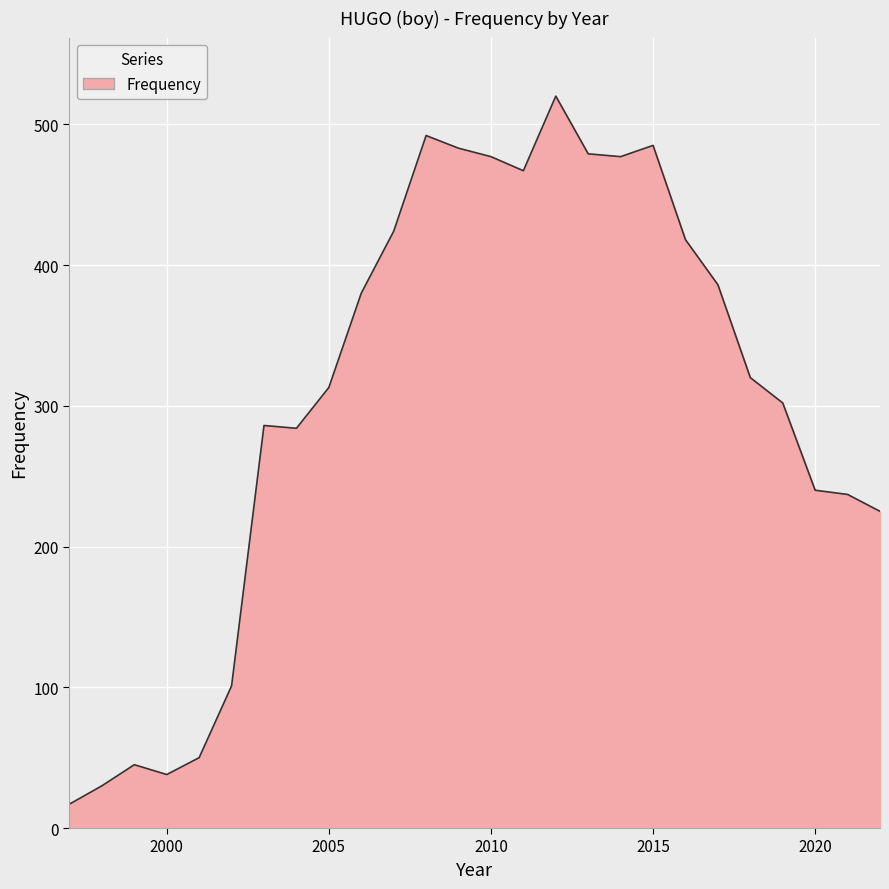

What is the smallest value displayed?

17